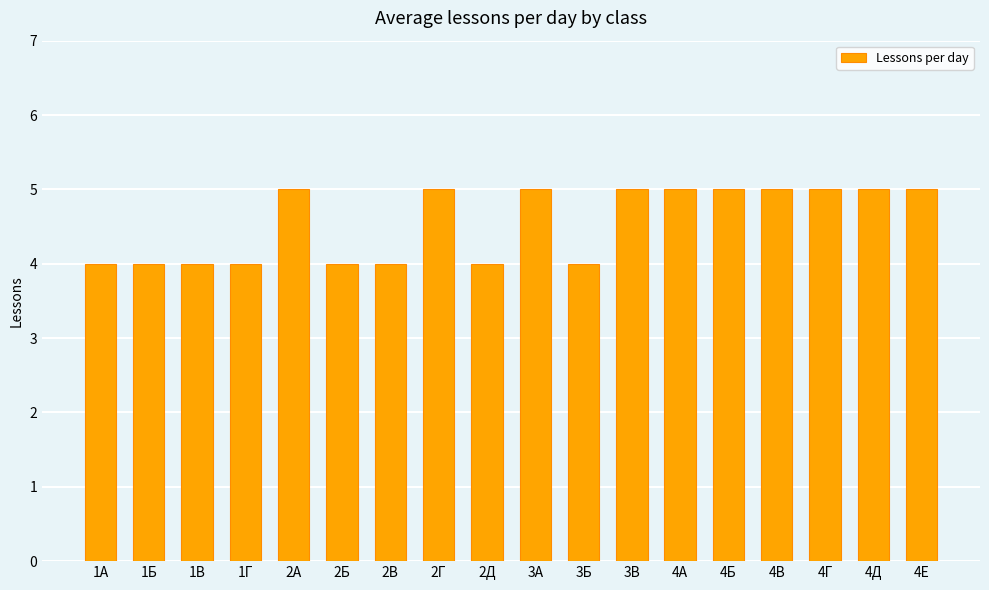

What is the minimum value shown in the chart?

4